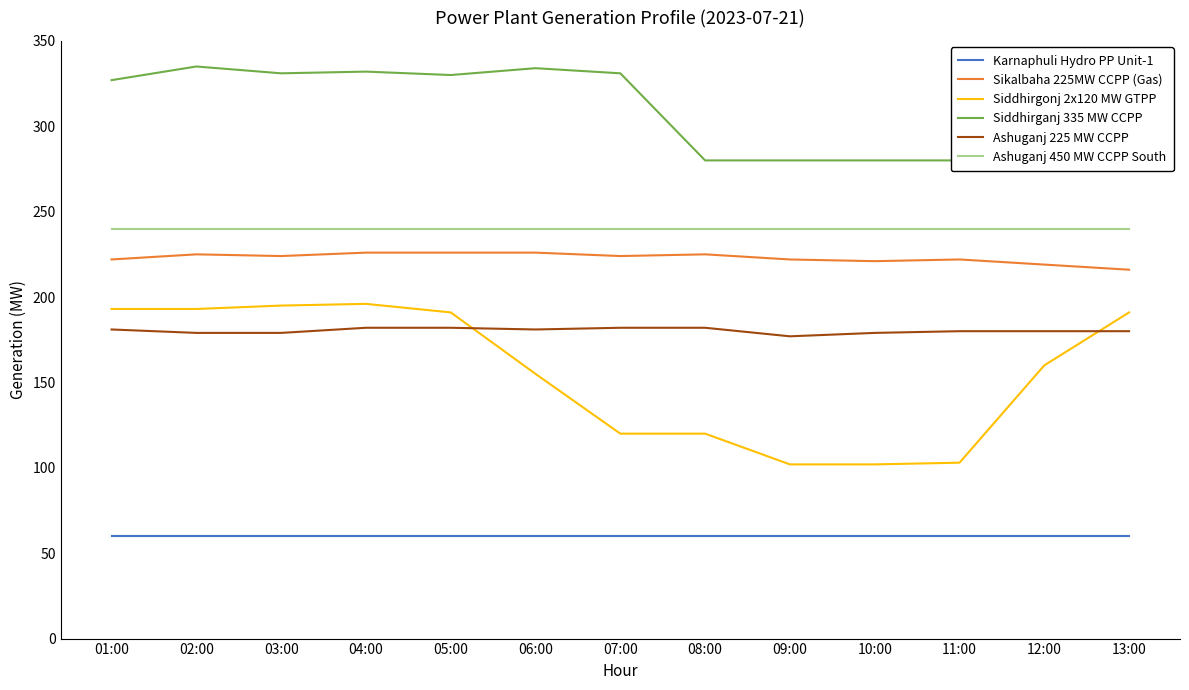

What is the value of the Ashuganj 225 MW CCPP point at the 7th from the left?

182